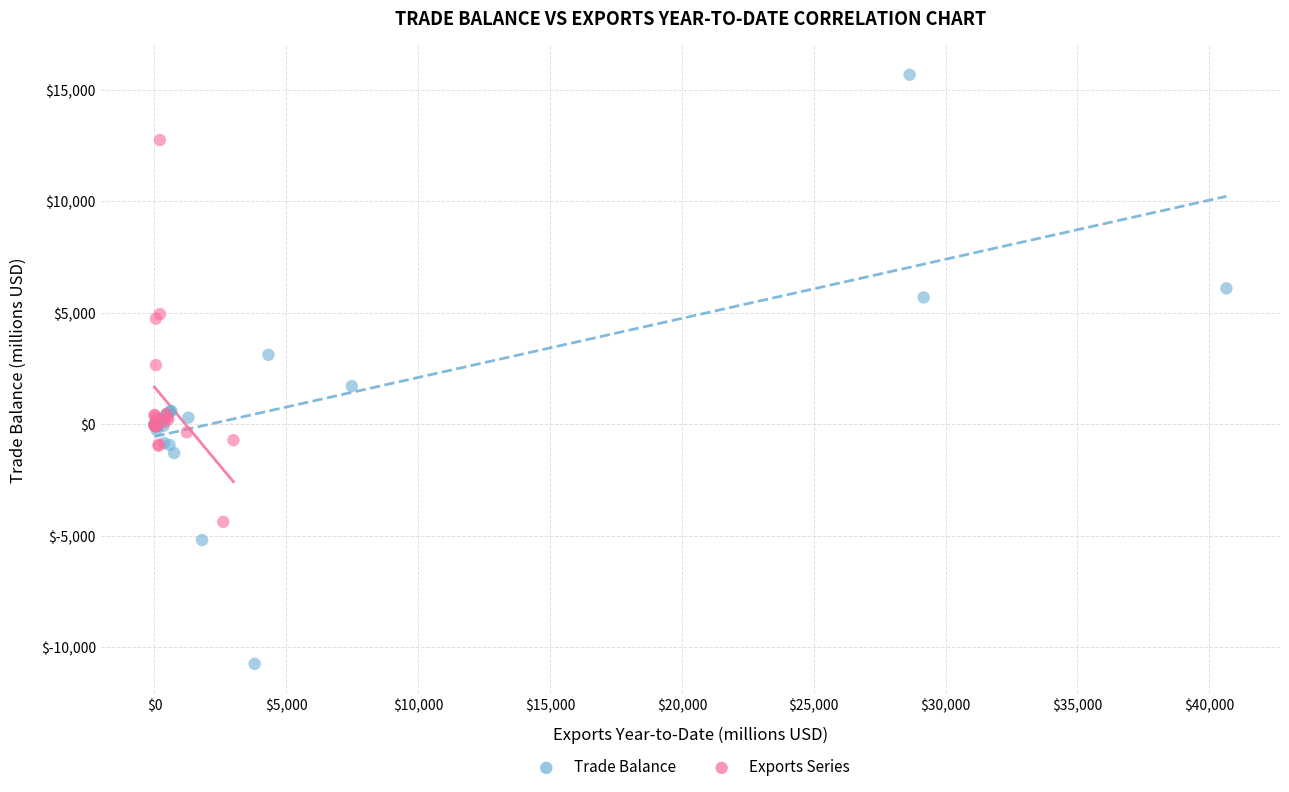

Which series contains the lowest Y value?

Trade Balance